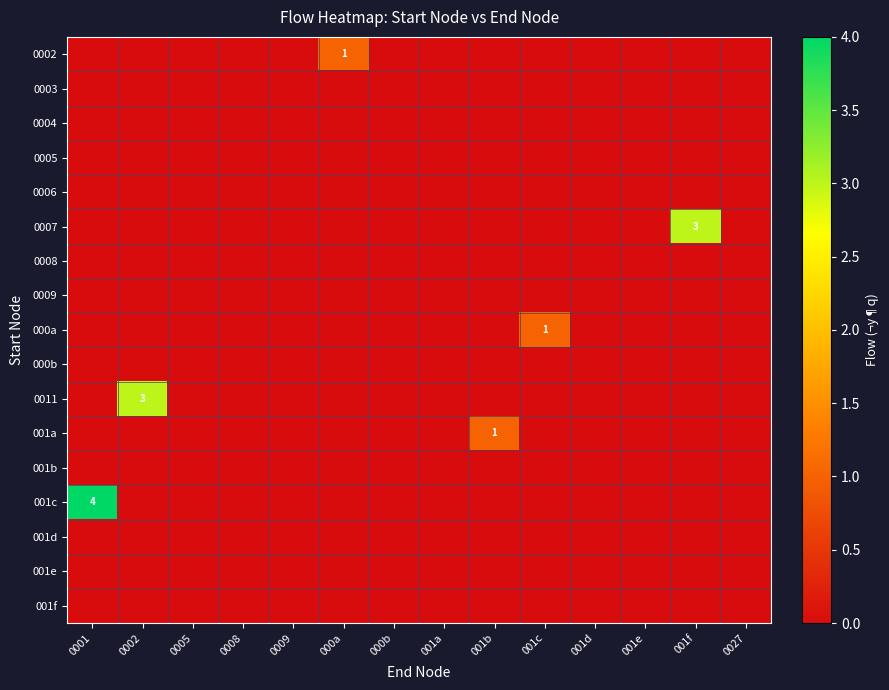

Which has a higher value, 001c or 001f?

001c